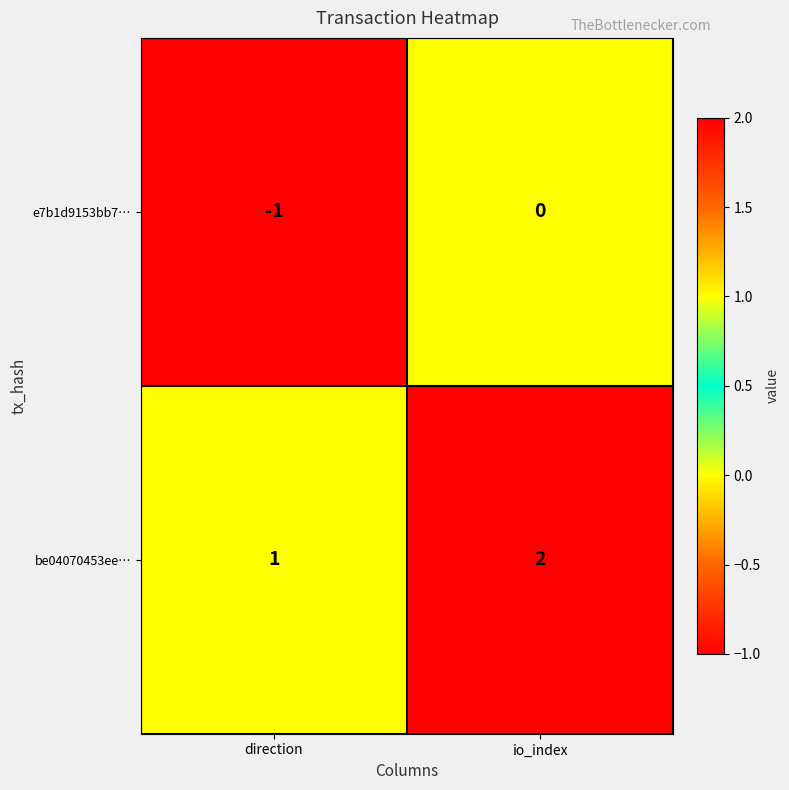

At direction, list the series in order from smallest to largest.

e7b1d9153bb7…, be04070453ee…